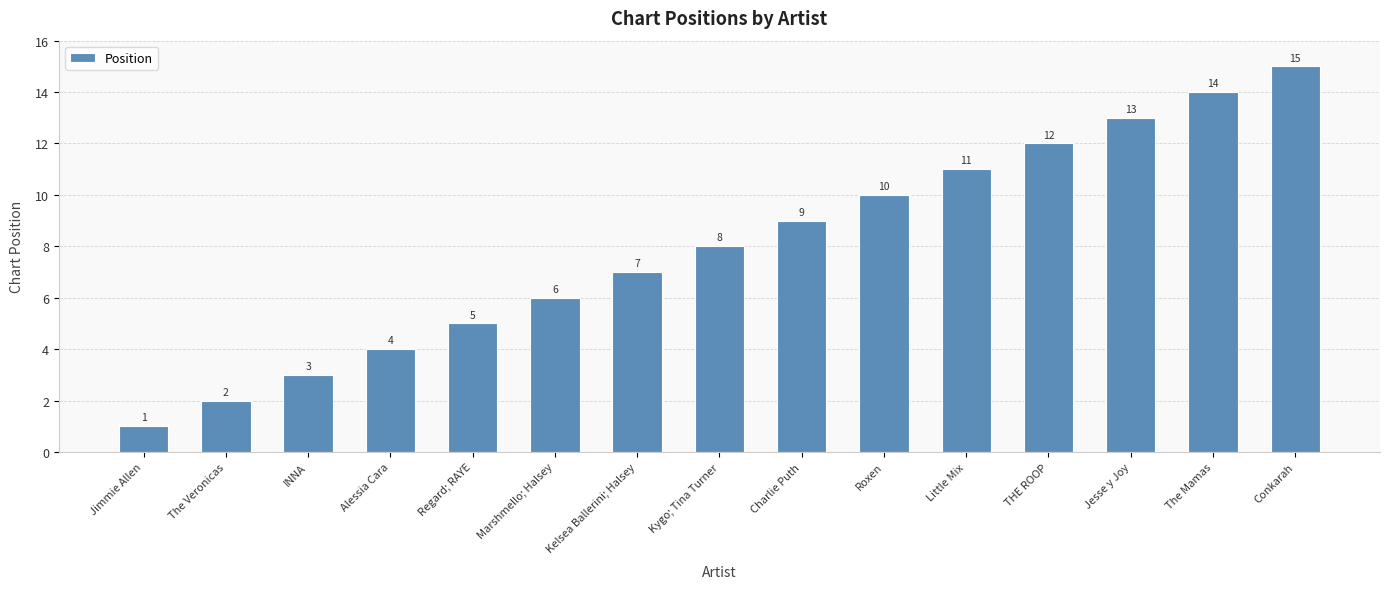

What is the approximate value at The Mamas, to the nearest 10?

10